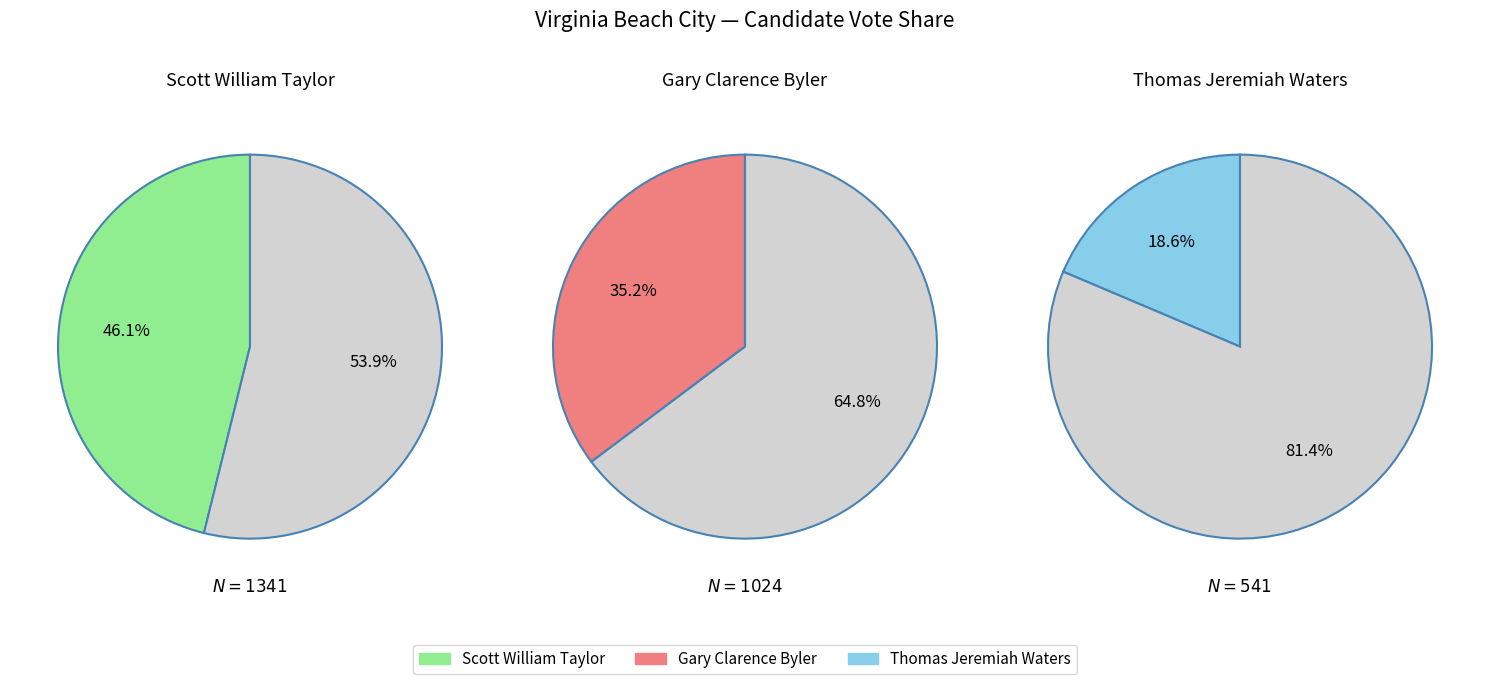

Does any single category account for the majority?

No